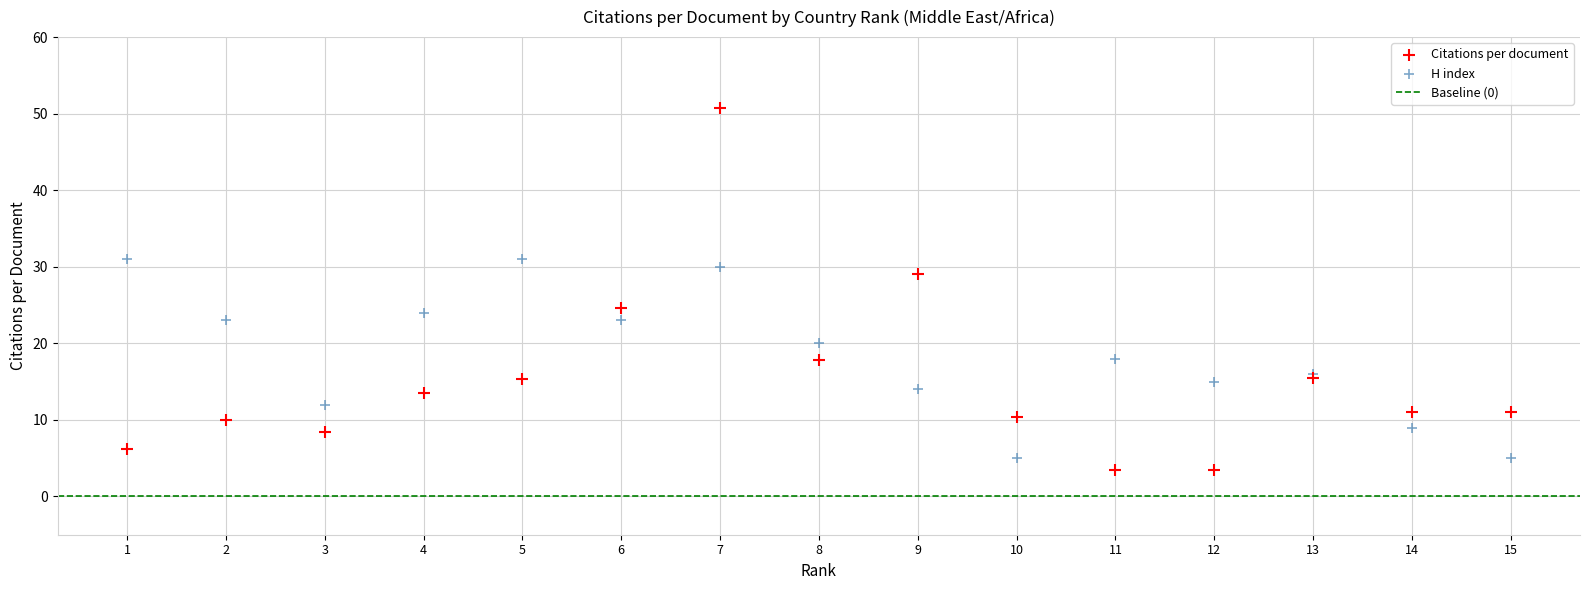

Which series reaches the maximum Y coordinate?

Citations per document